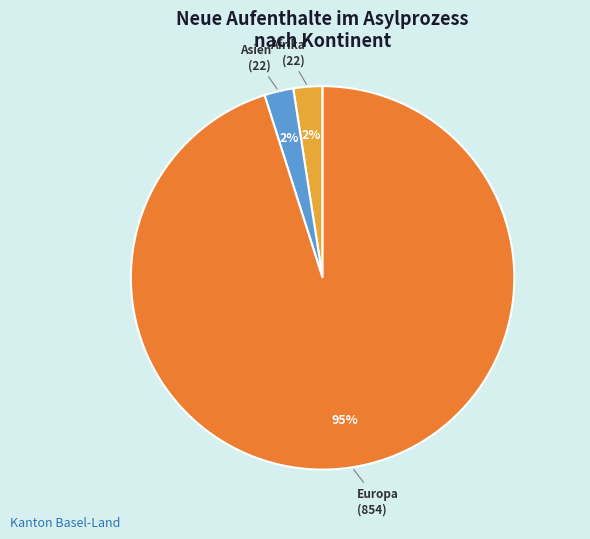

To the nearest percent, what is the average slice percentage?

33%